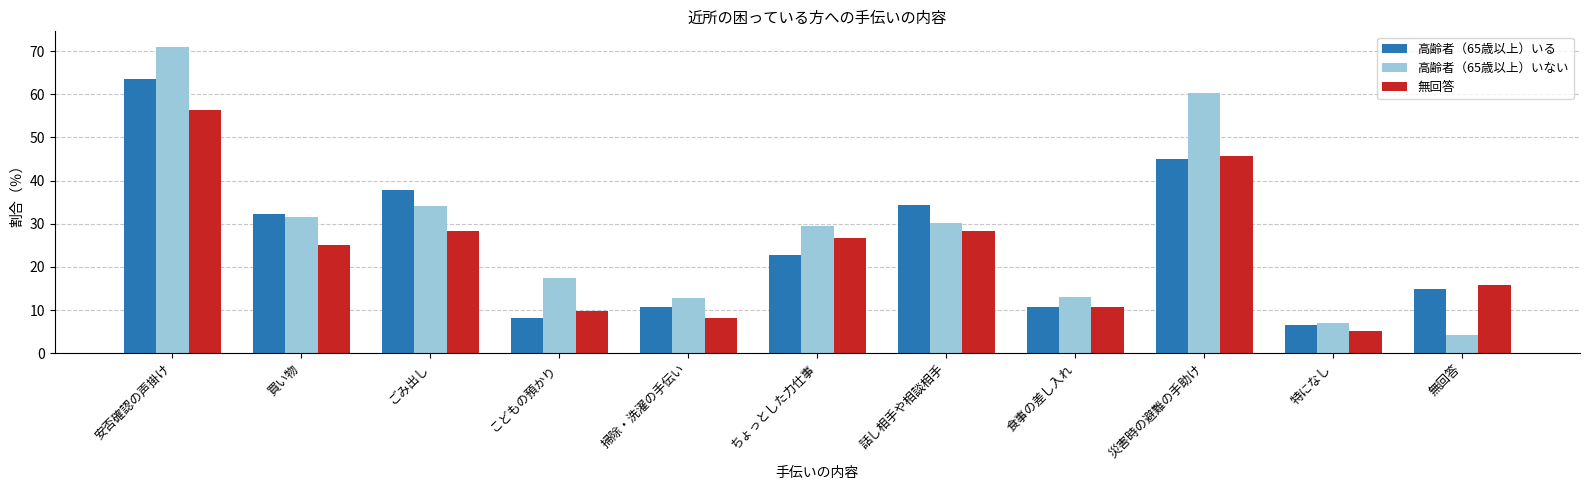

What is the maximum value shown in the chart?

71.1